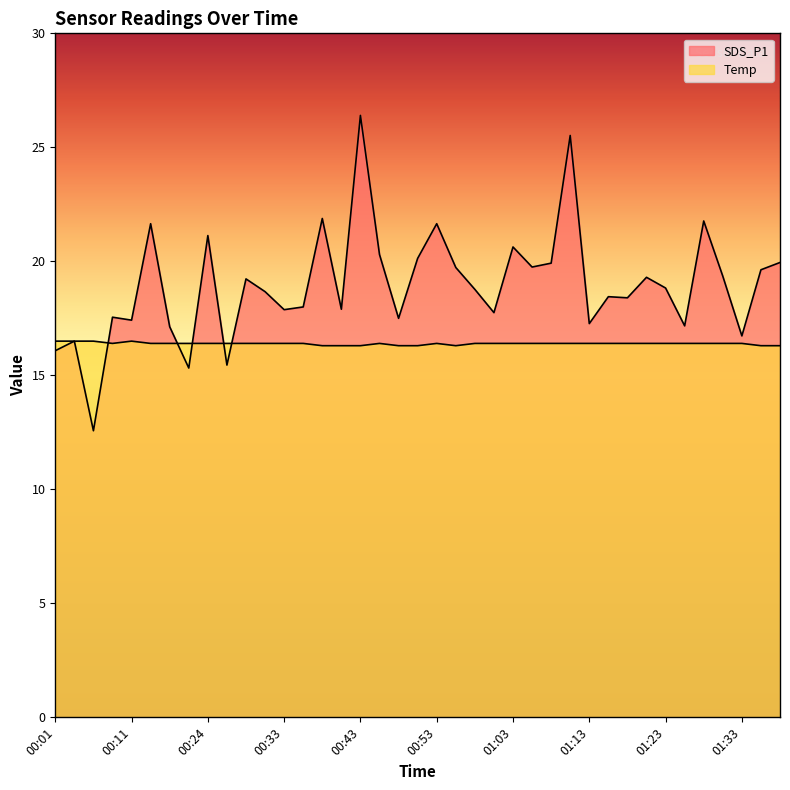

Between 00:51 and 00:04, which is larger?

00:51